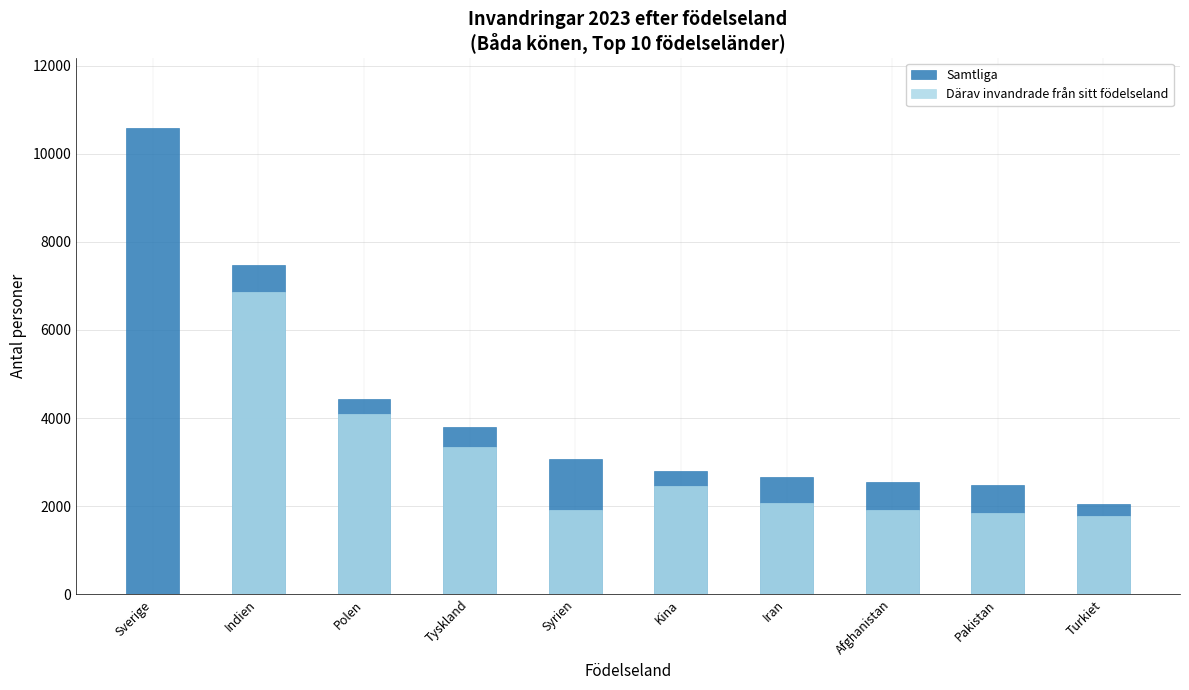

Reading left to right, what are all the values shown in this chart?

Samtliga: Sverige=10593	Indien=7480	Polen=4438	Tyskland=3795	Syrien=3063	Kina=2787	Iran=2651	Afghanistan=2546	Pakistan=2484	Turkiet=2048
Därav invandrade från sitt födelseland: Sverige=0	Indien=6852	Polen=4097	Tyskland=3348	Syrien=1912	Kina=2464	Iran=2074	Afghanistan=1911	Pakistan=1832	Turkiet=1764